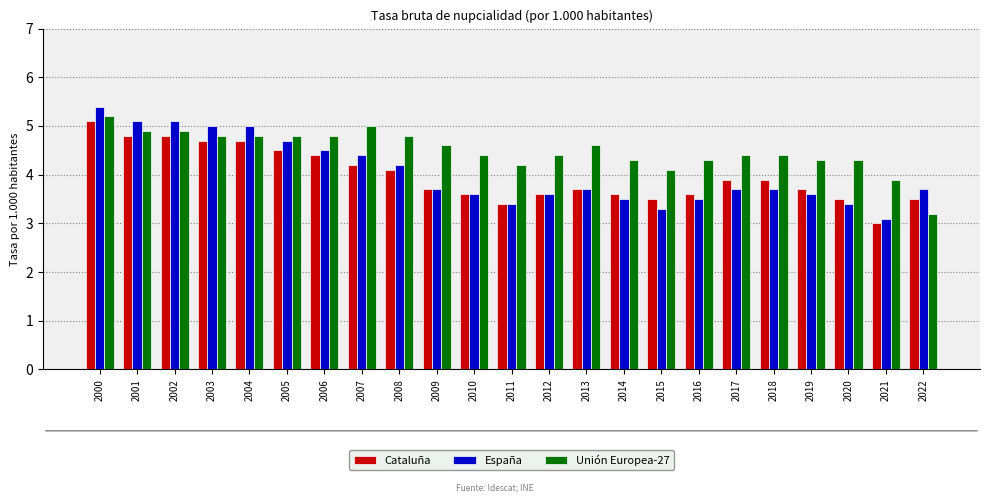

What is the value of the España bar at the 4th from the left?

5.0